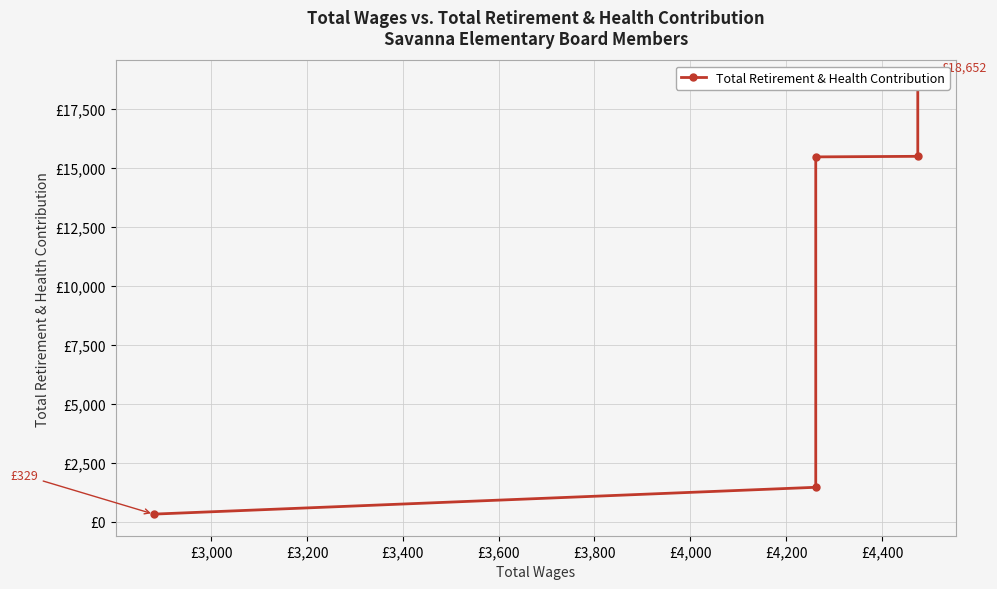

How many values are below 15479?

2